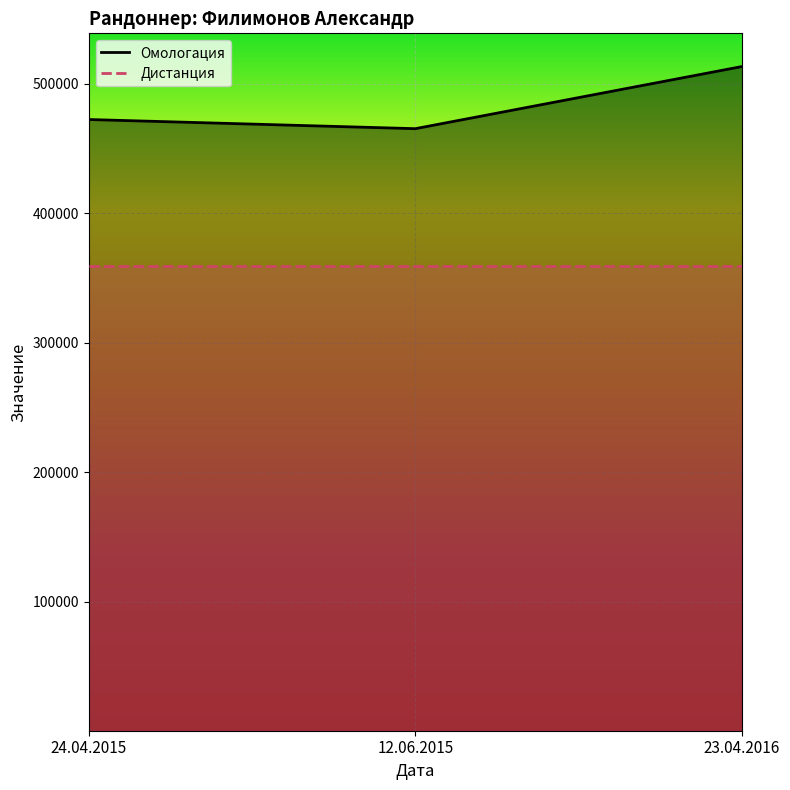

How many categories are shown in the chart?

3